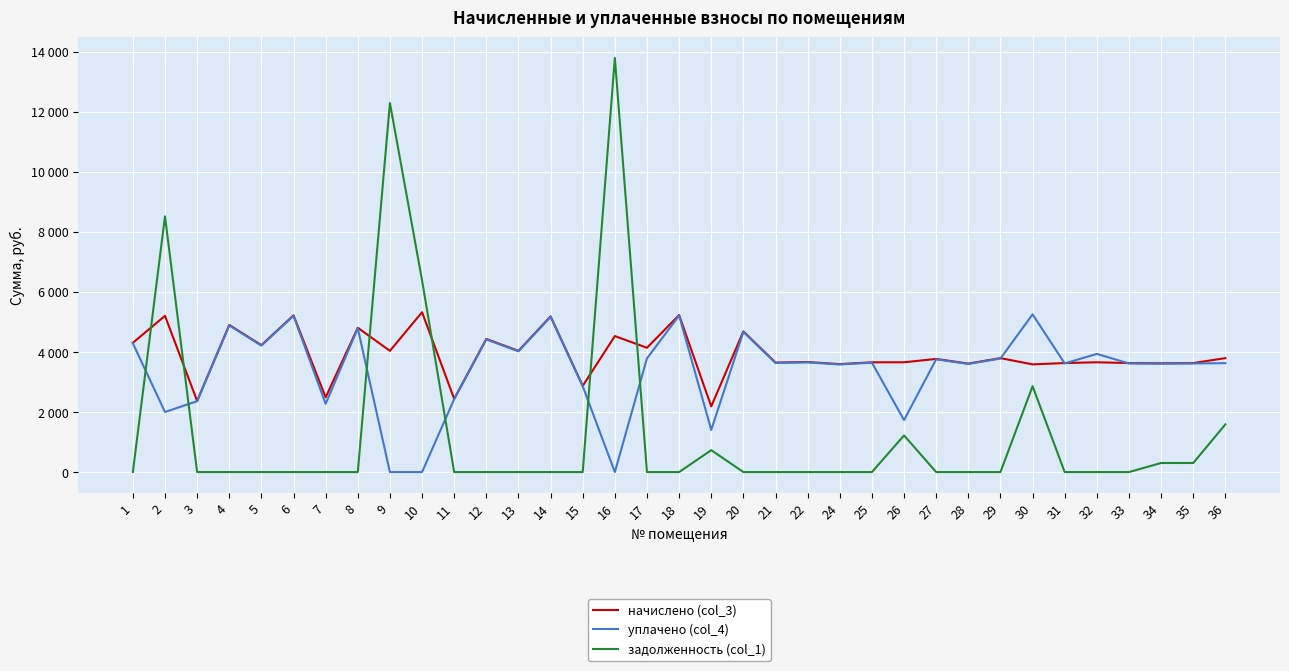

Which category has the lowest value in the уплачено (col_4) series?

9